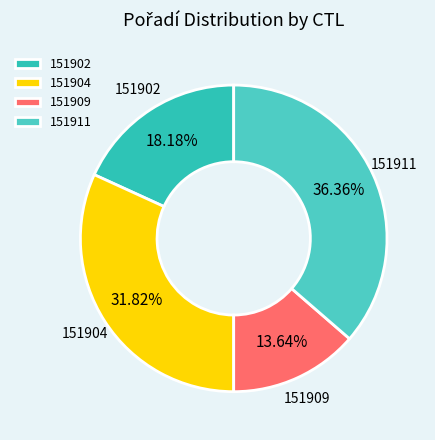

Approximately how many times larger is the value at 151902 compared to 151911?

0.5